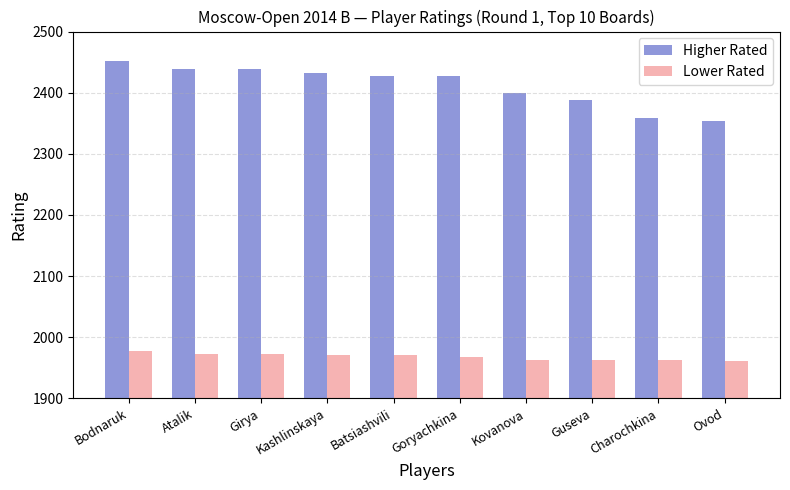

What are all the series names shown in the legend?

Higher Rated, Lower Rated